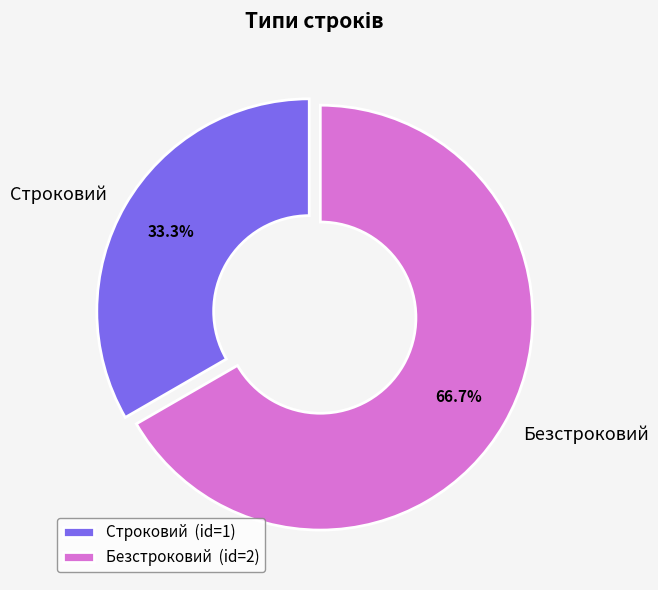

How many segments does this pie chart have?

2